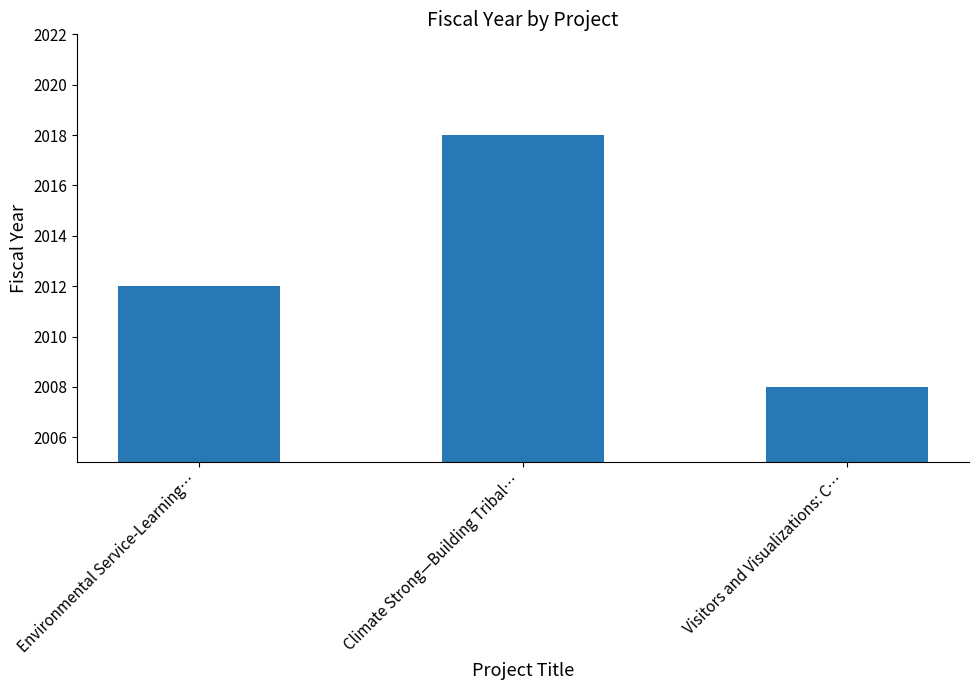

What is the label of the 1st bar from the right?

Visitors and Visualizations: C…